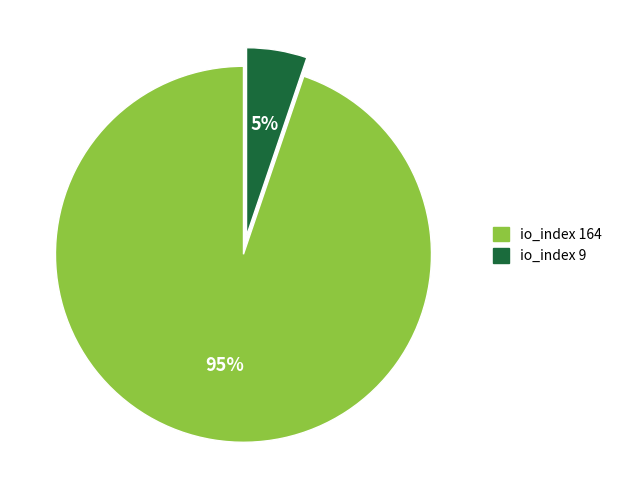

How many slices are in this pie chart?

2